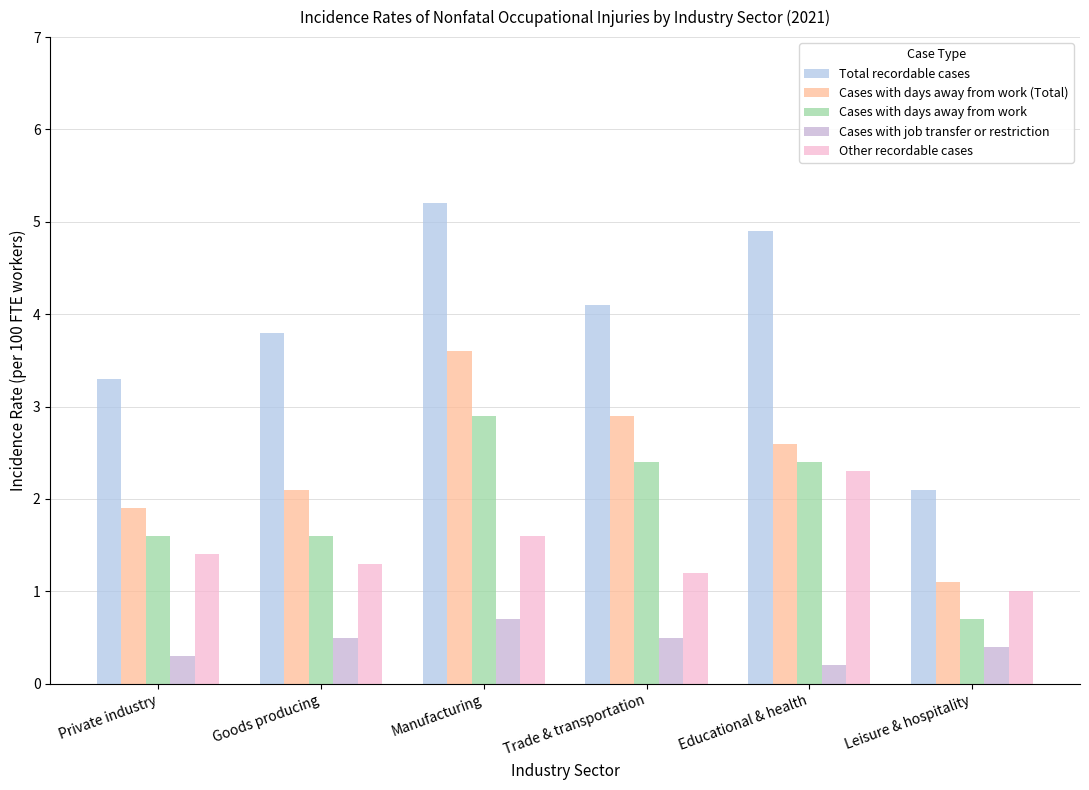

What is the difference between the maximum and minimum values in the Cases with days away from work (Total) series?

2.5